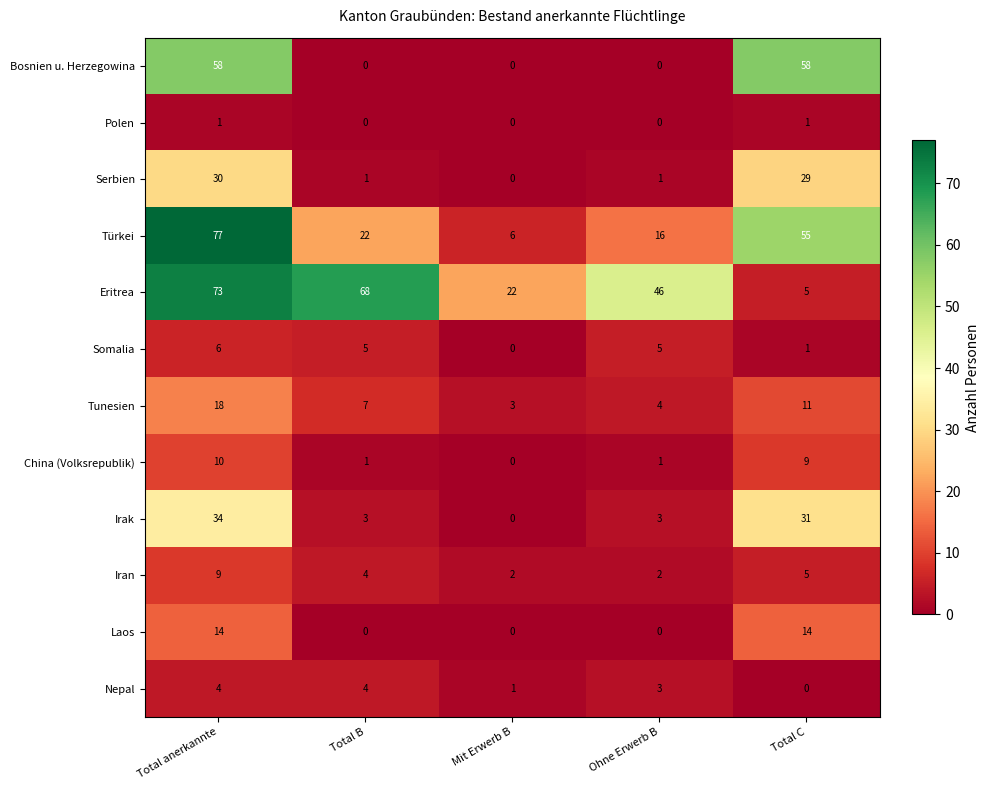

At how many categories does at least one series exceed 10?

5